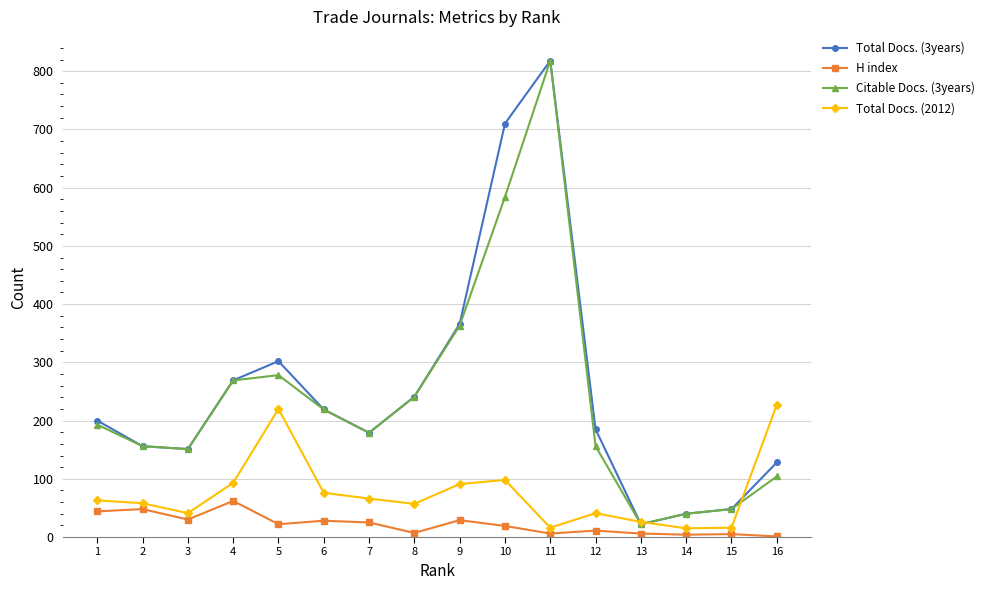

What is the maximum value for H index?

62